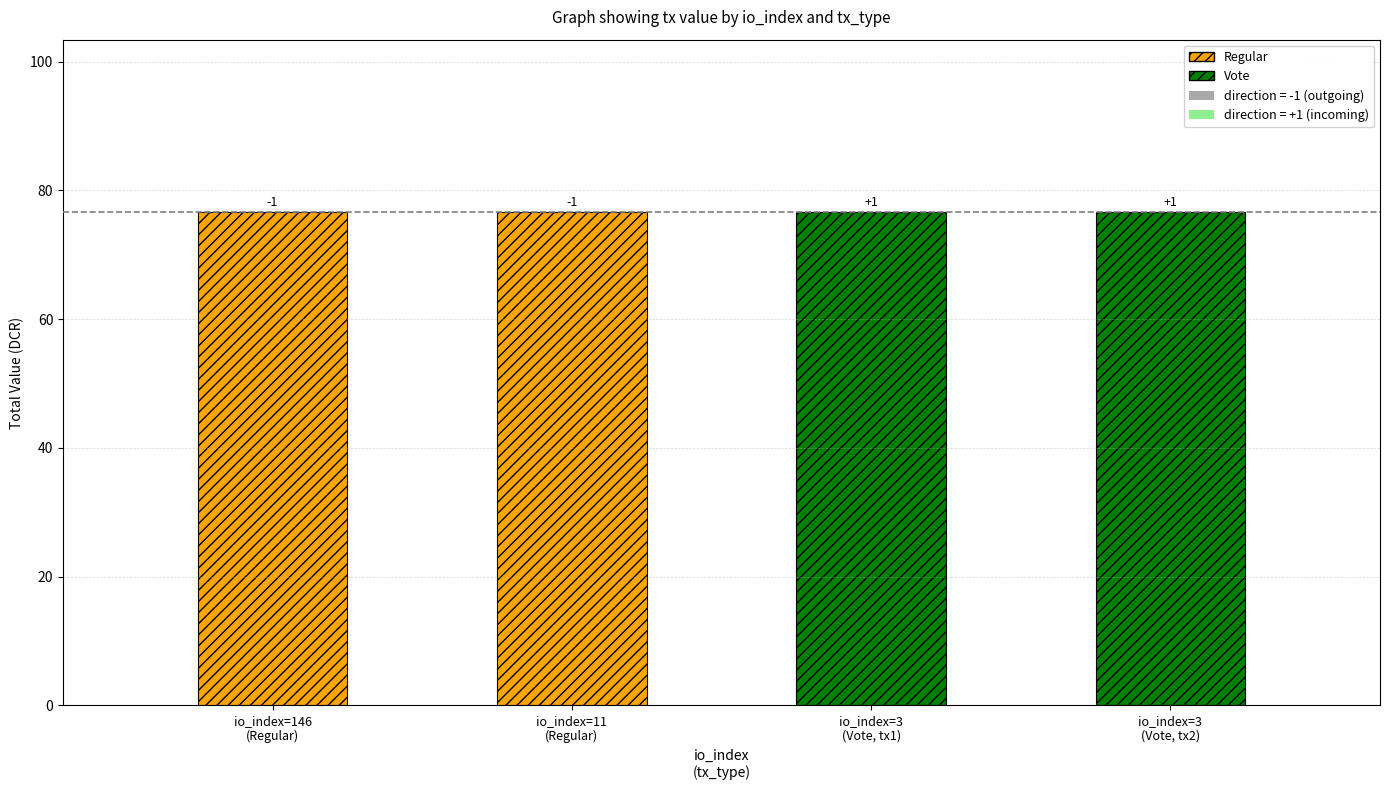

What is the difference between the maximum and minimum values in the direction series?

2.0